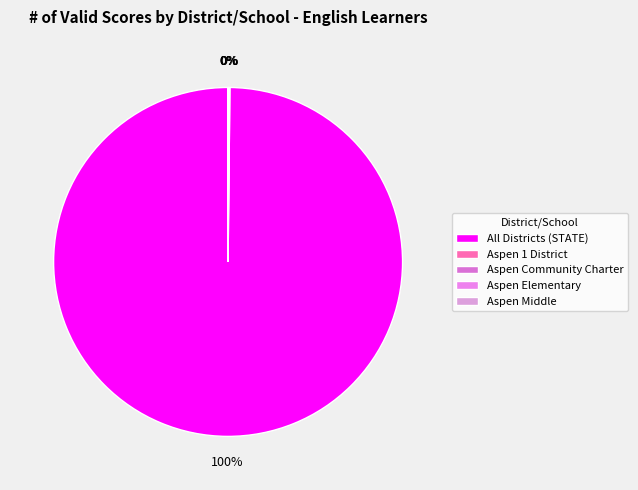

True or false: Aspen Middle accounts for 0% of the total.

True